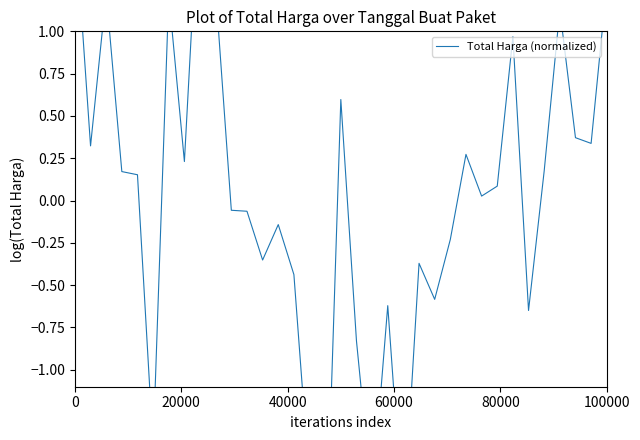

How many values are below zero?

16